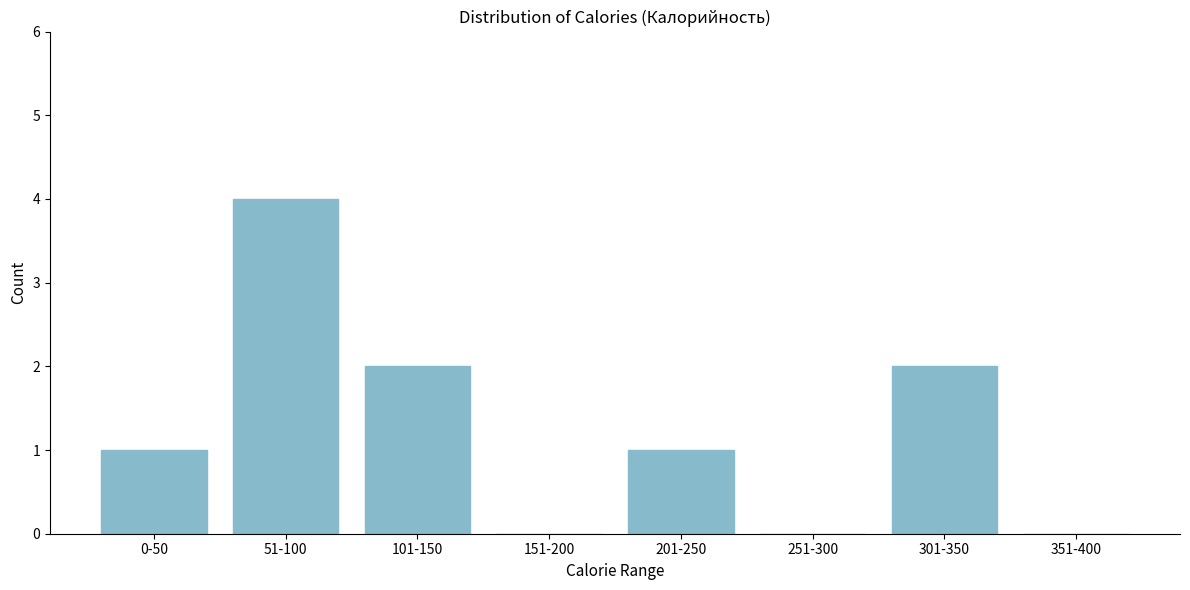

Reading left to right, transcribe all the data shown in this chart.

0-50=1	51-100=4	101-150=2	151-200=0	201-250=1	251-300=0	301-350=2	351-400=0